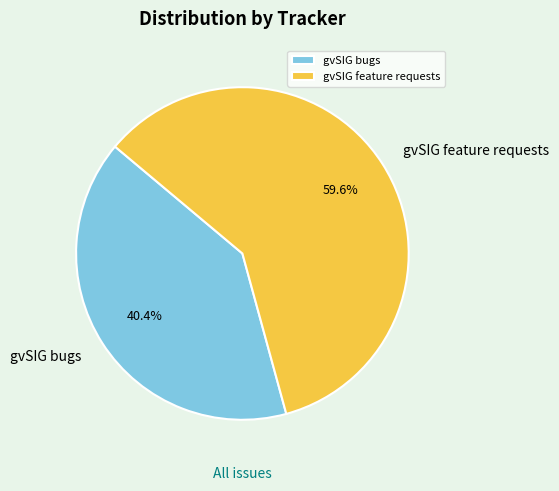

What percentage is the gvSIG feature requests slice, to the nearest percent?

60%